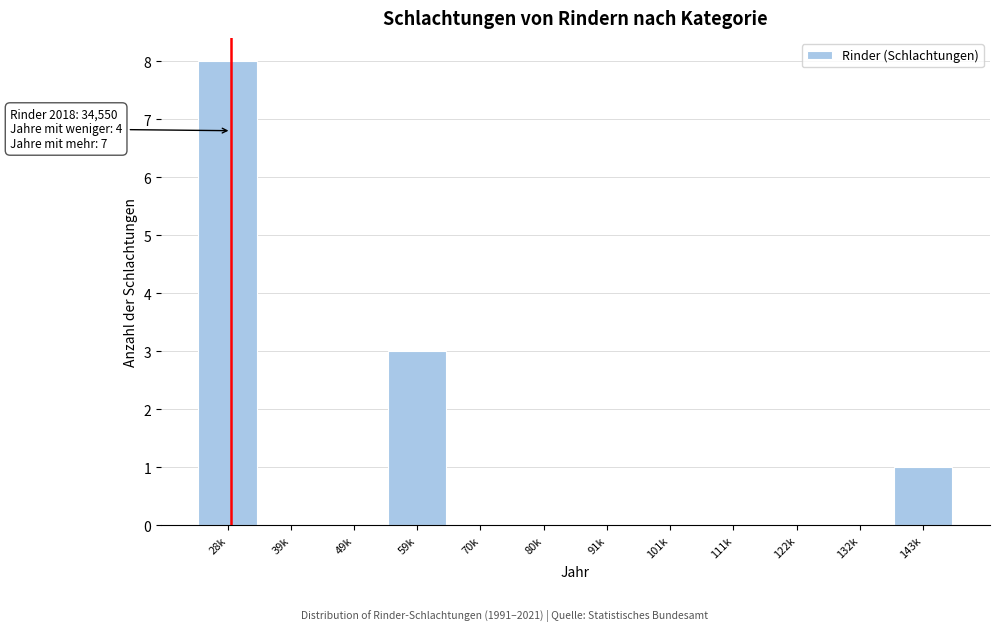

Reading left to right, extract all data points from this chart.

28k=8	39k=0	49k=0	59k=3	70k=0	80k=0	91k=0	101k=0	111k=0	122k=0	132k=0	143k=1